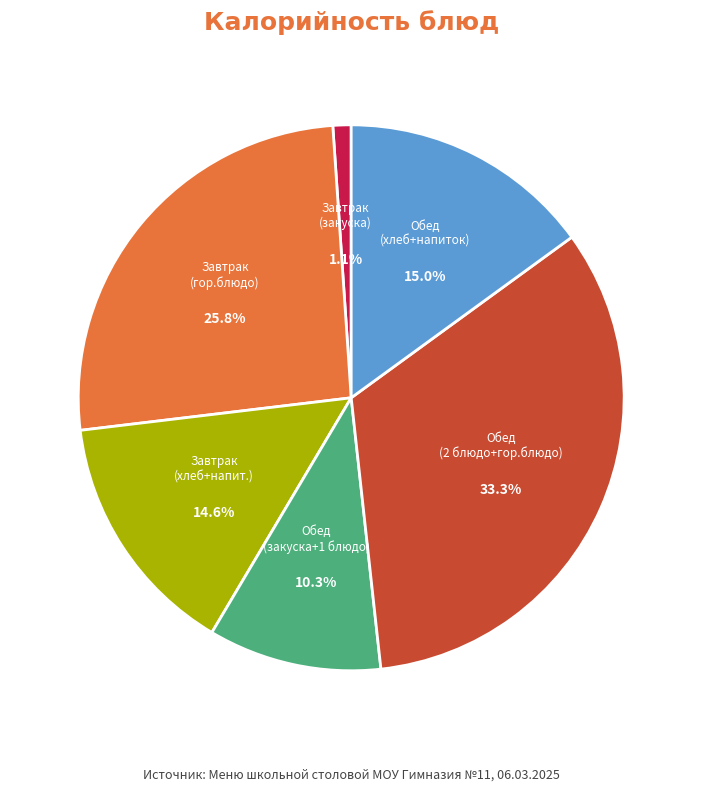

Is there any slice that represents more than half of the pie?

No